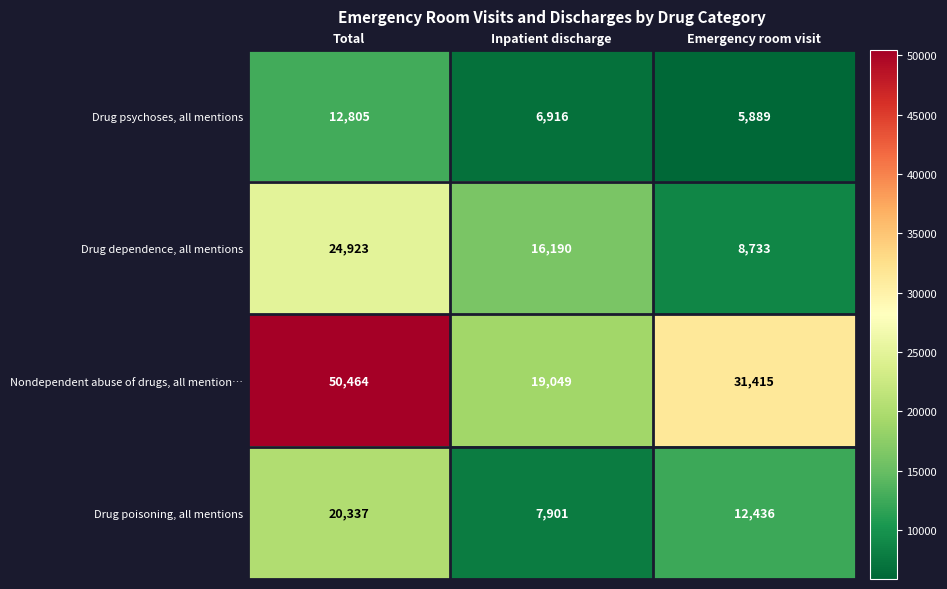

Reading right to left, what are all the values shown in this chart?

Drug psychoses, all mentions: 5889	6916	12805
Drug dependence, all mentions: 8733	16190	24923
Nondependent abuse of drugs, all mention…: 31415	19049	50464
Drug poisoning, all mentions: 12436	7901	20337